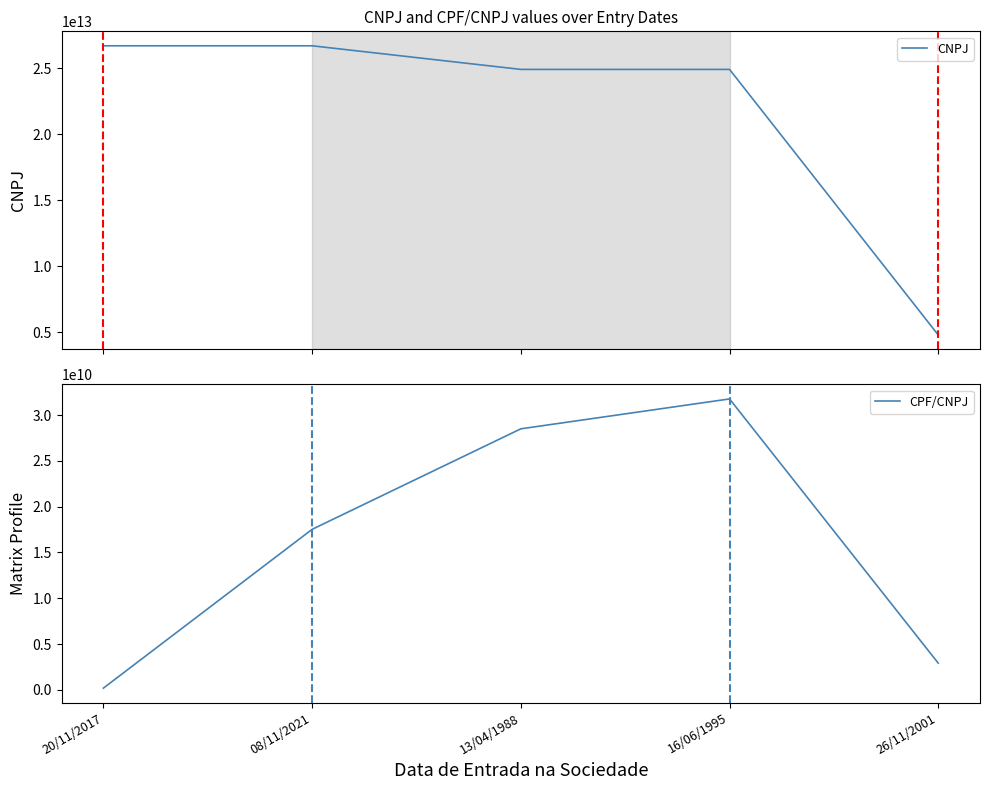

Which series has the largest range (max minus min)?

CNPJ